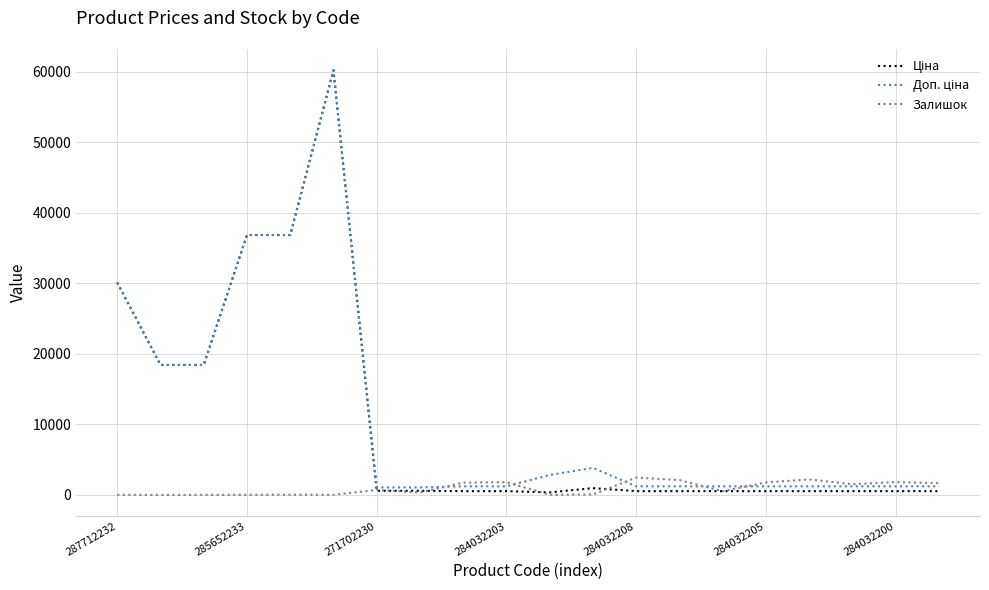

What is the greatest value displayed?

60205.6